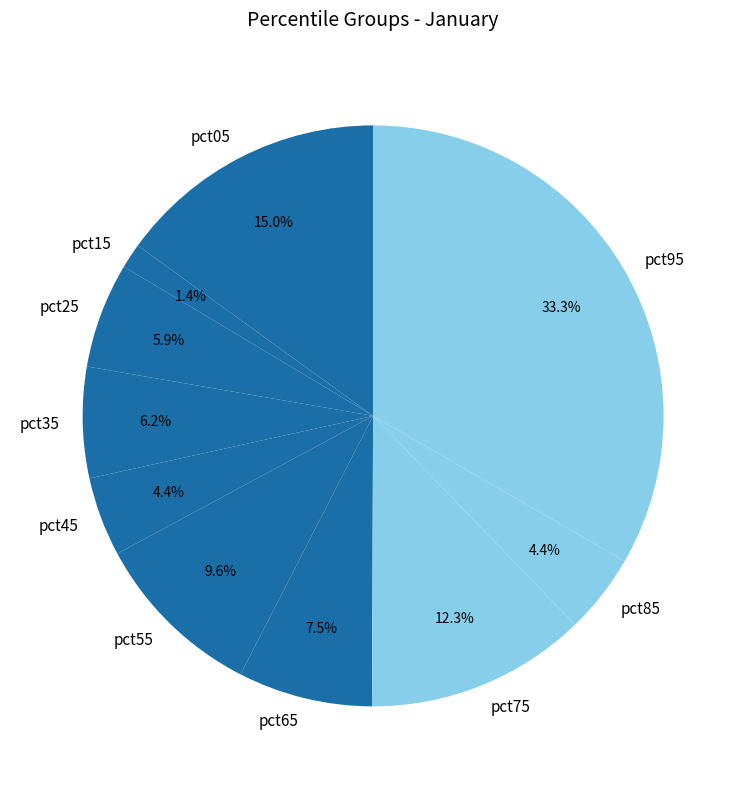

Between pct85 and pct95, which is larger?

pct95